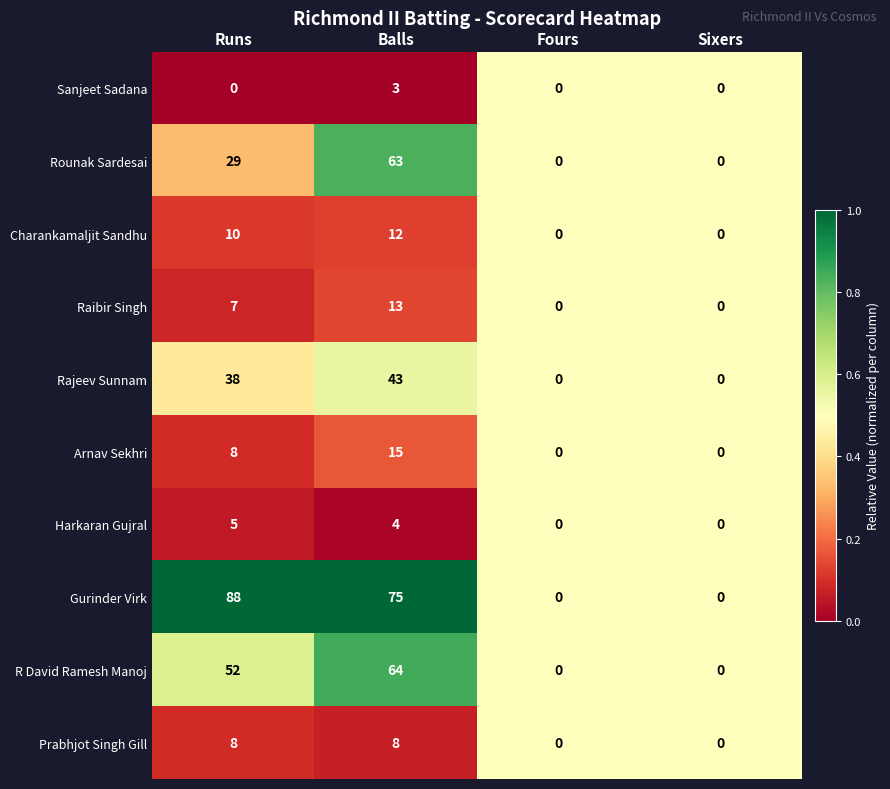

Which series changed the most between Runs and Balls?

Rounak Sardesai